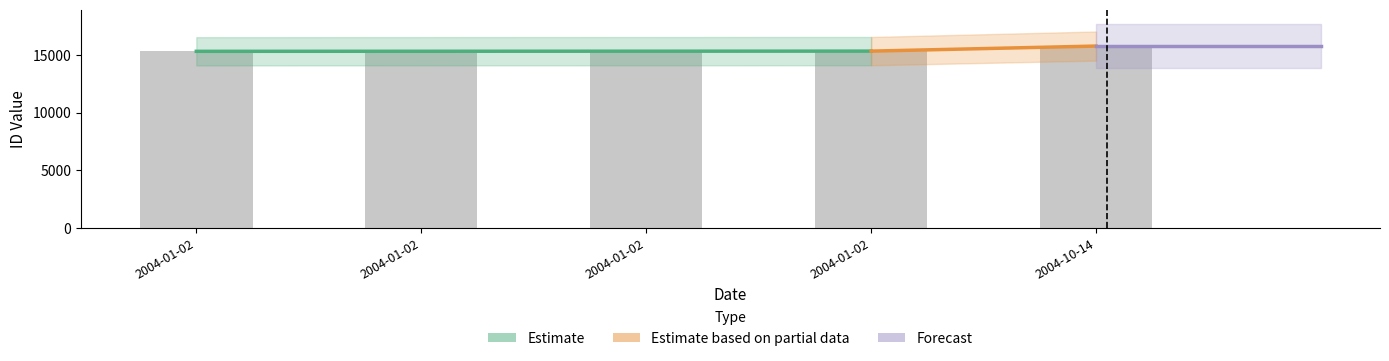

What is the smallest value displayed?

15309